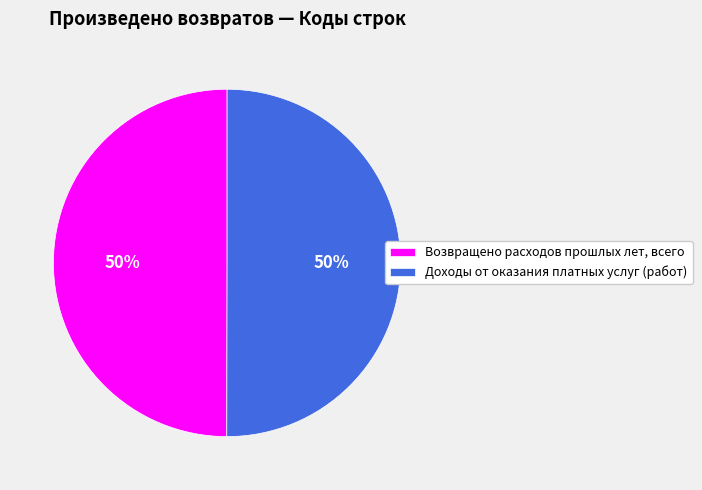

Is the sum of Возвращено расходов прошлых лет, всего and Доходы от оказания платных услуг (работ) greater than half?

Yes